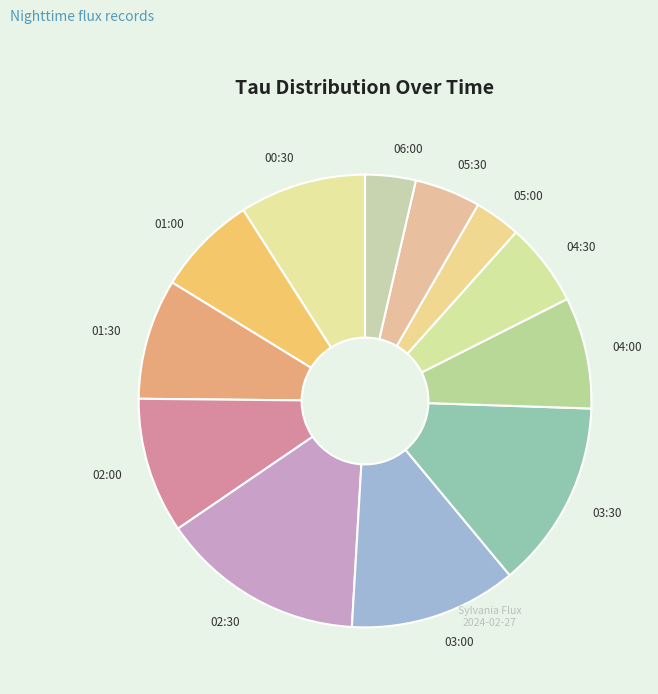

Combined, do 00:30 and 04:00 account for over 50%?

No